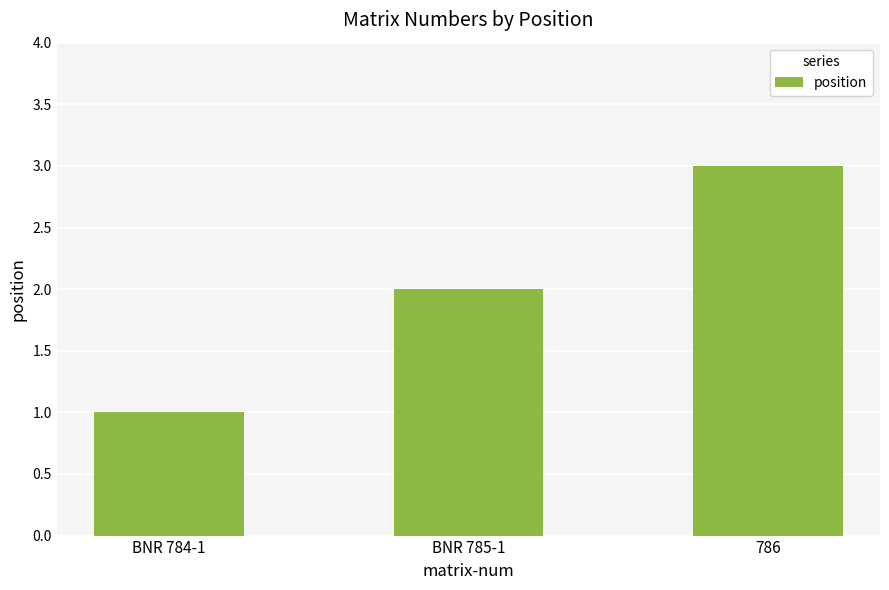

Which label corresponds to the largest value in the chart?

786